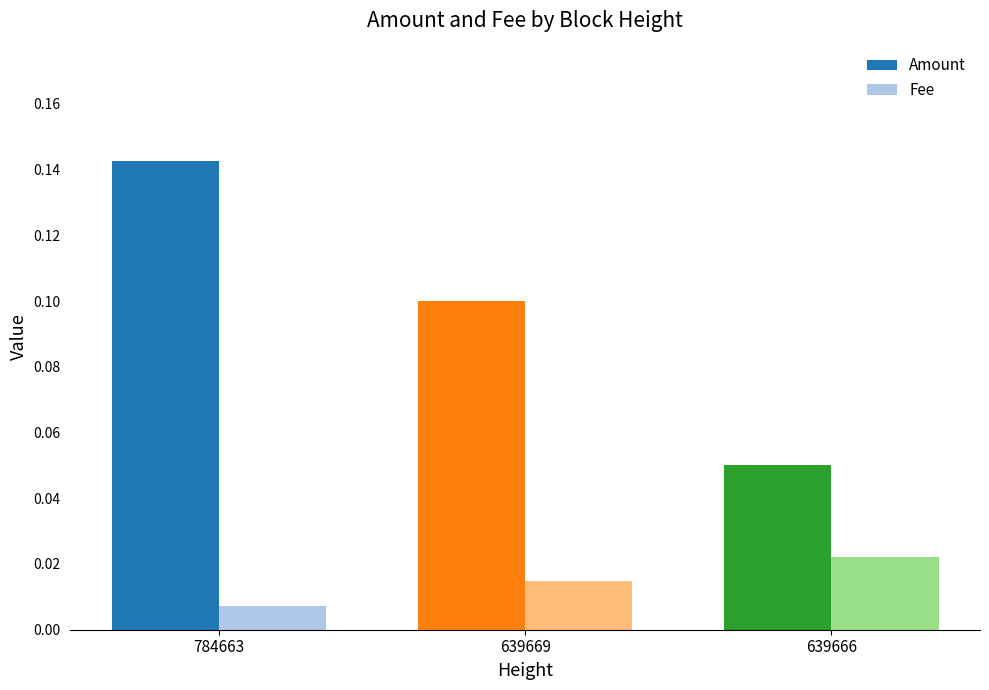

Which series changed the most between 784663 and 639669?

Amount